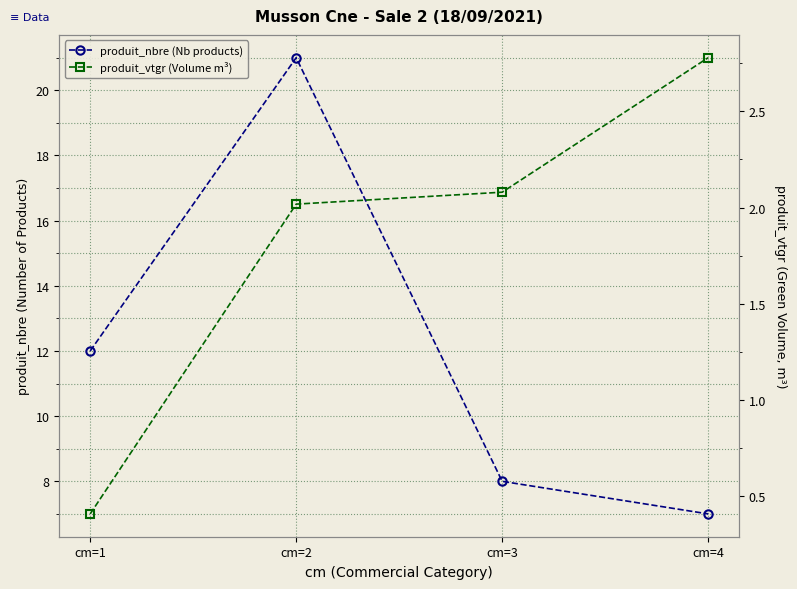

Count the number of categories in the chart.

4